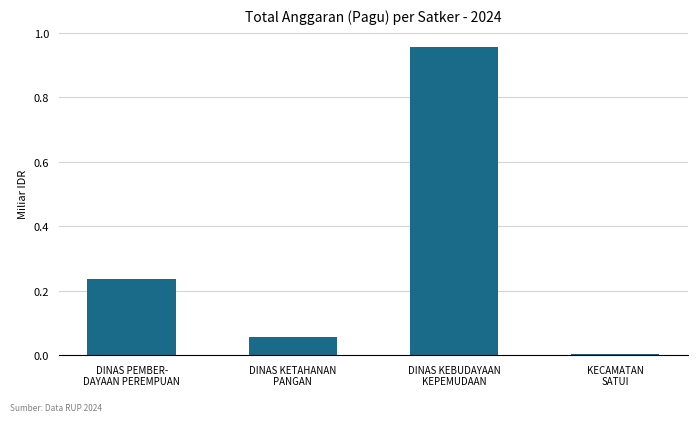

What is the sum of all values?

1.3